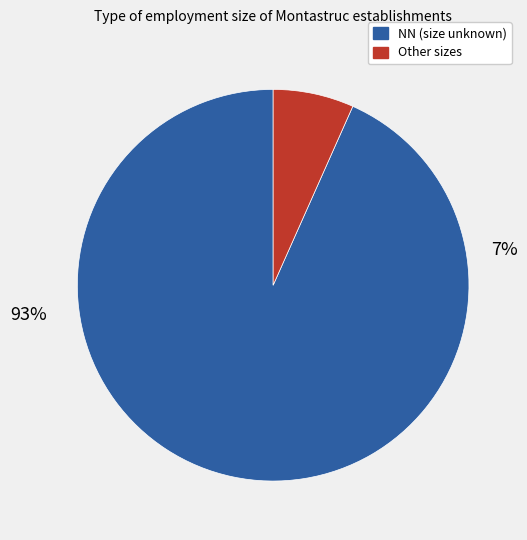

Which category accounts for the majority?

NN